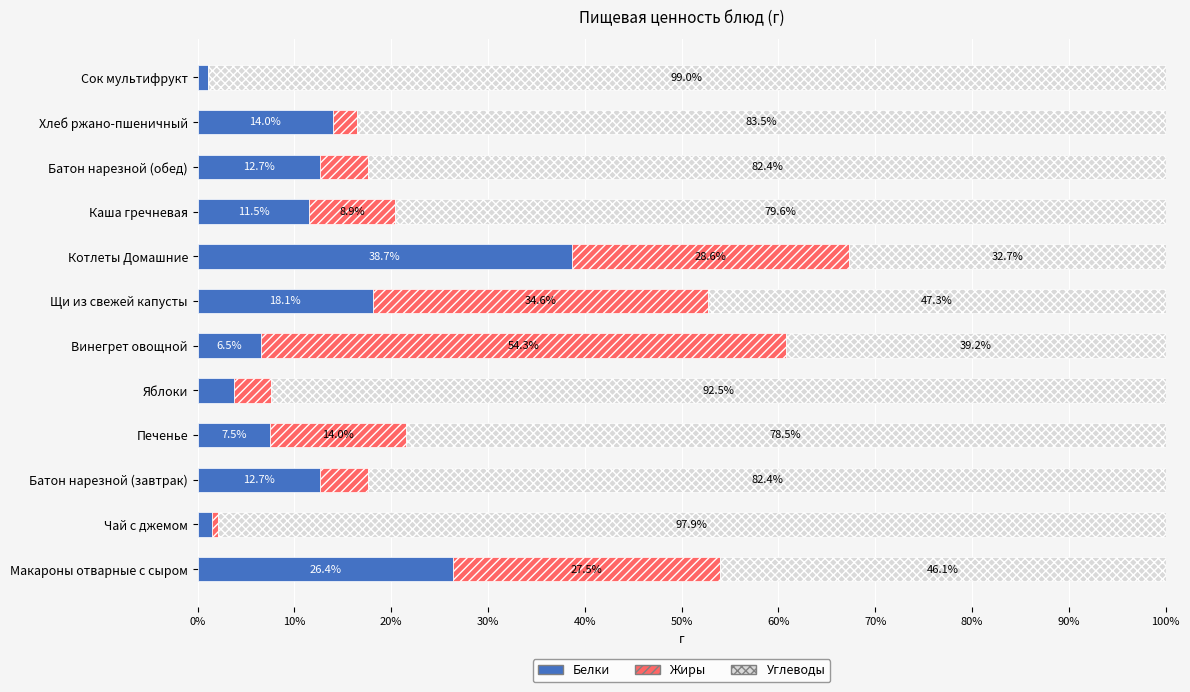

At which label is Белки closest to 19?

Щи из свежей капусты